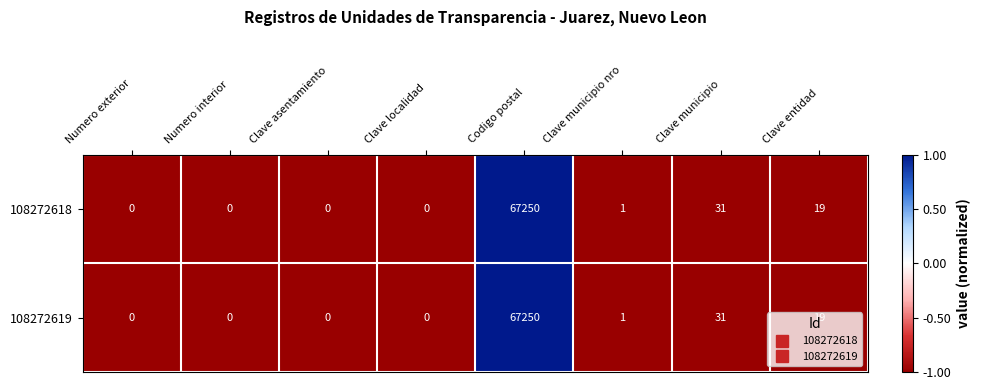

How many distinct data groups are displayed?

2